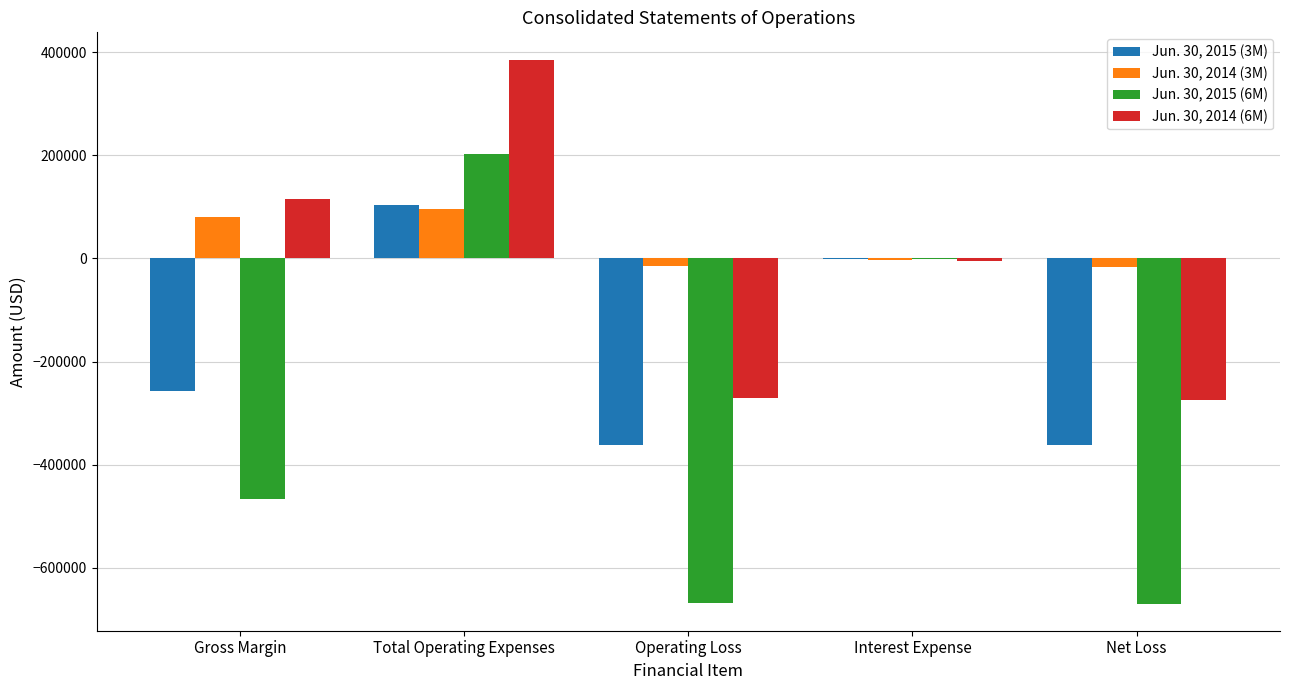

Between Total Operating Expenses and Operating Loss, which series saw the biggest shift?

Jun. 30, 2015 (6M)